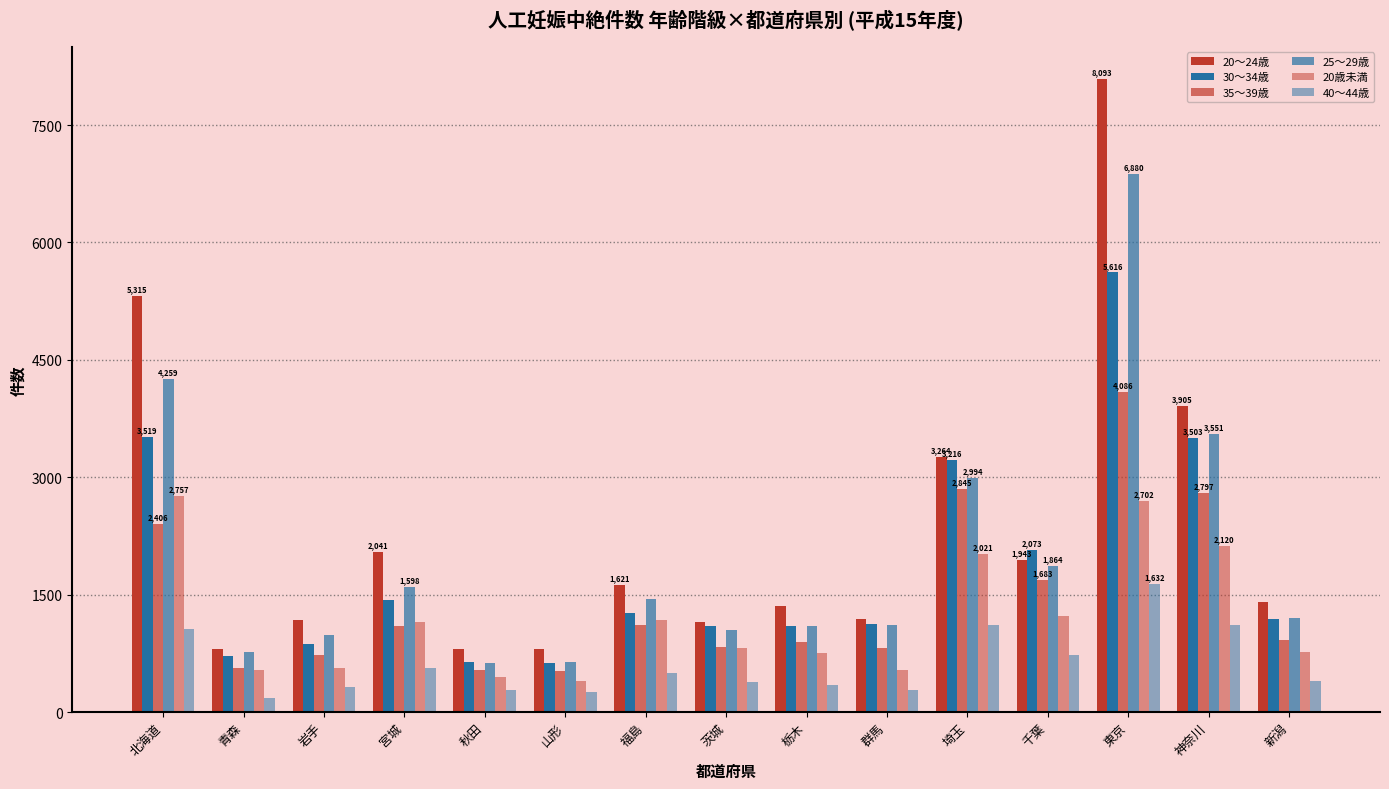

Are the bars horizontal?

No